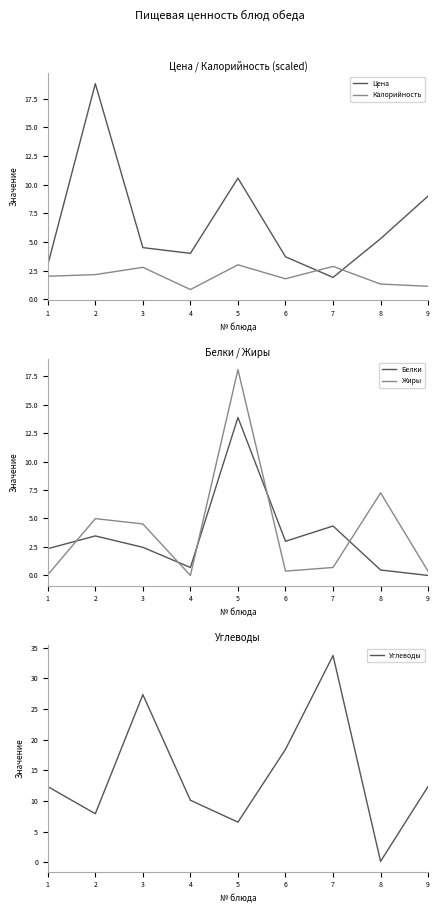

How many values in the Углеводы series exceed 12?

5